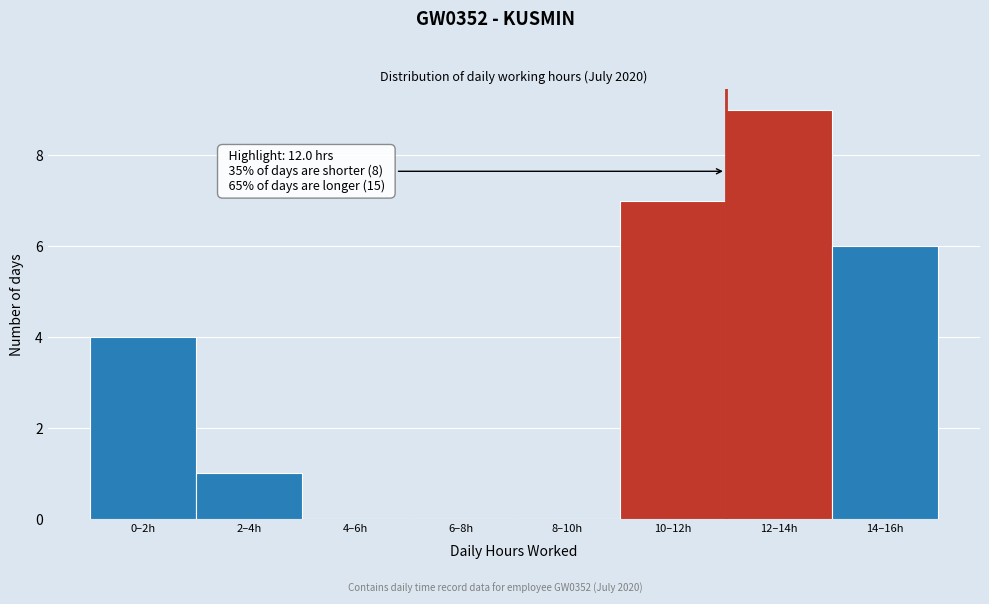

Reading left to right, transcribe all the data shown in this chart.

0–2h=4	2–4h=1	4–6h=0	6–8h=0	8–10h=0	10–12h=7	12–14h=9	14–16h=6